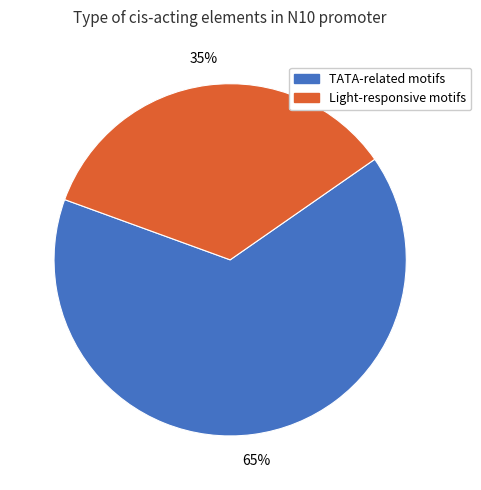

To the nearest percent, what is the difference between the largest and smallest slice percentages?

30%